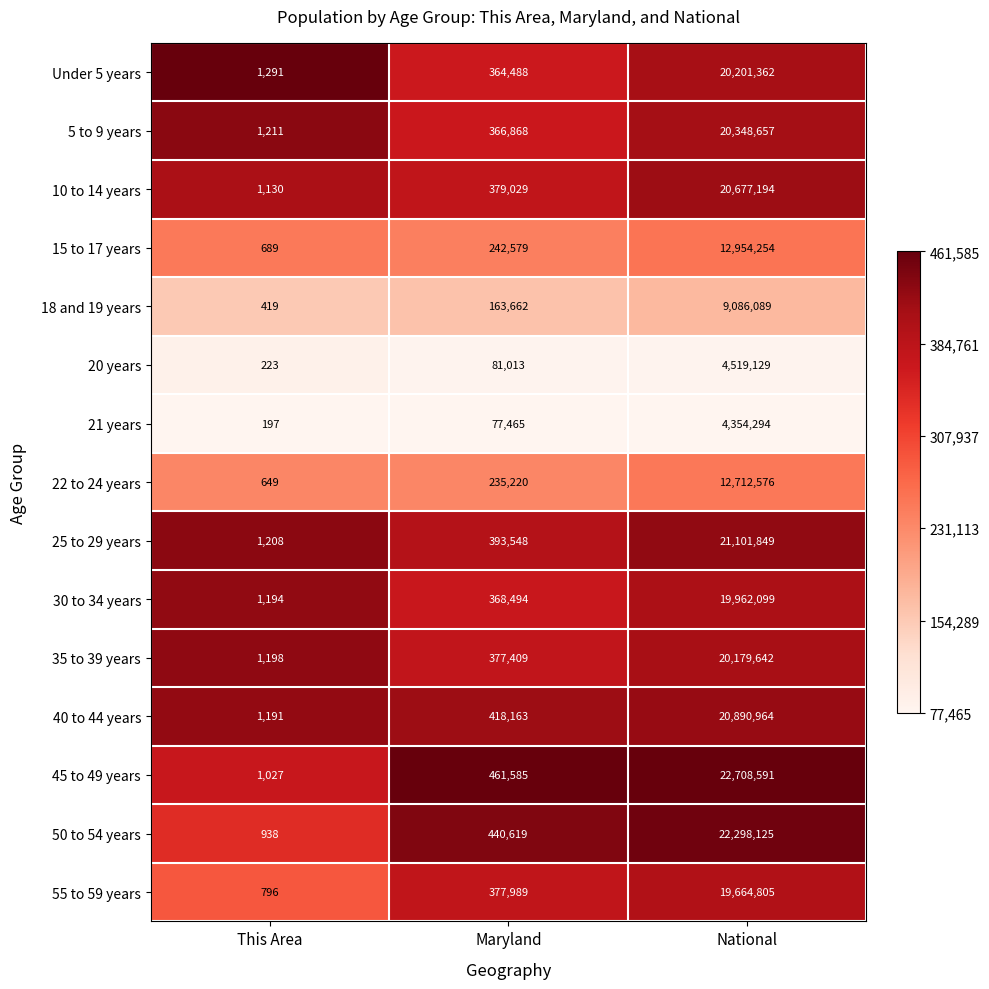

Where is 55 to 59 years nearest to the value 9832800?

Maryland